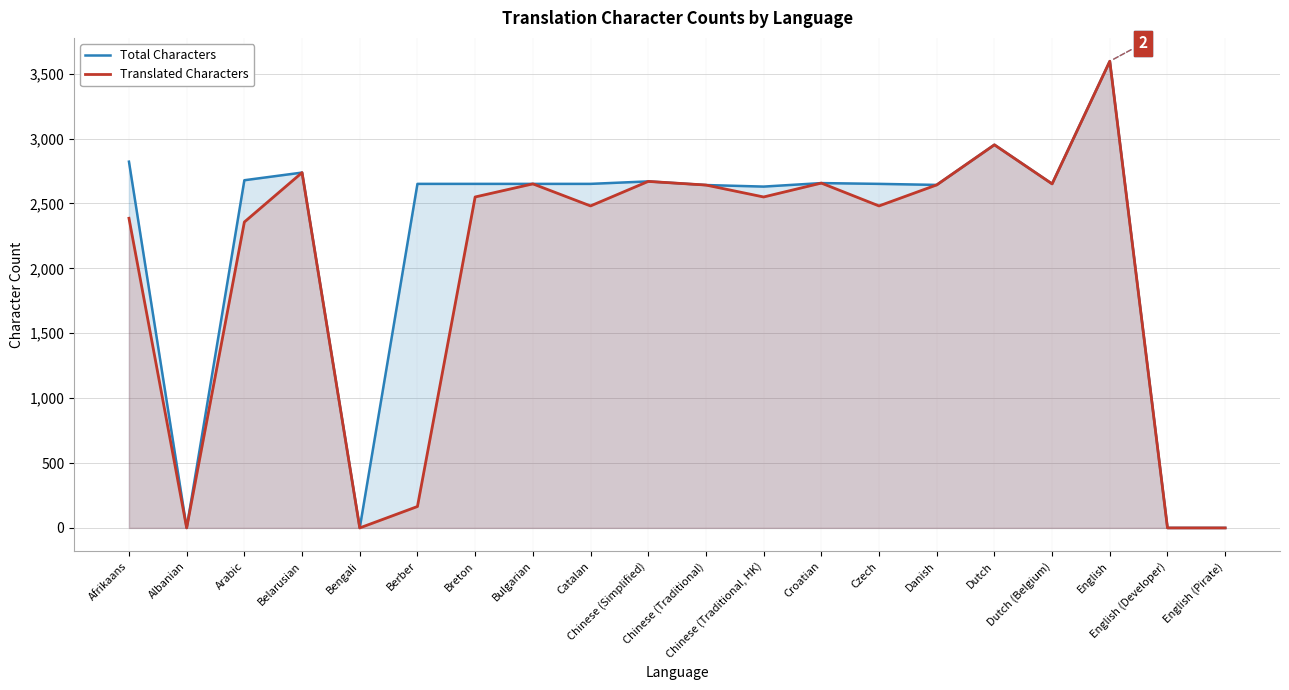

What is the label of the 20th point from the right?

Afrikaans